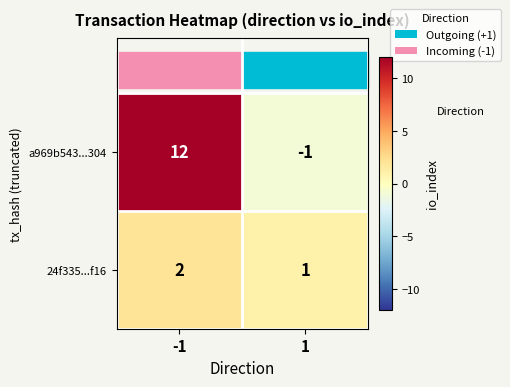

Rank the series by their average value, from highest to lowest.

a969b543...304, 24f335...f16